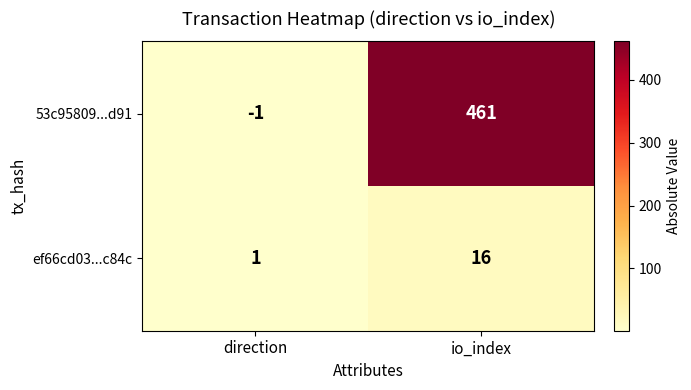

Which label corresponds to the smallest value in the chart?

direction